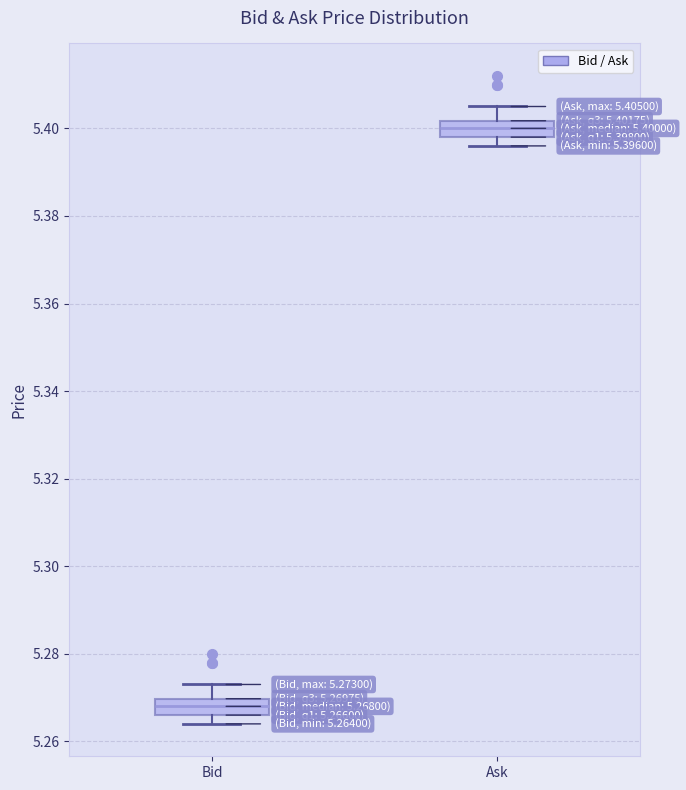

Which box's median line is the highest?

Ask